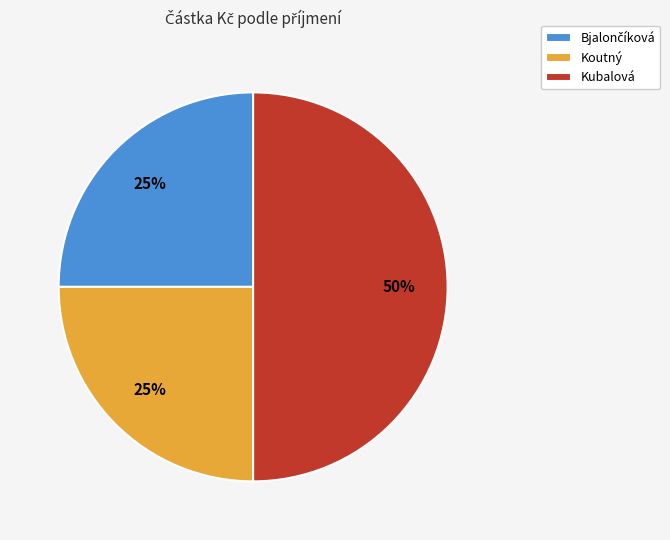

To the nearest percent, what is the combined percentage of Koutný and Kubalová?

75%